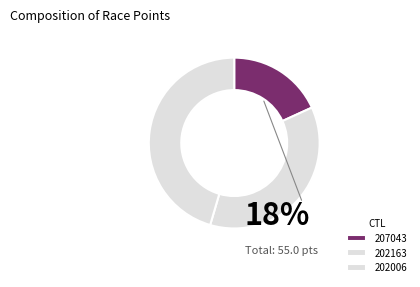

Count the number of slices in the pie.

3